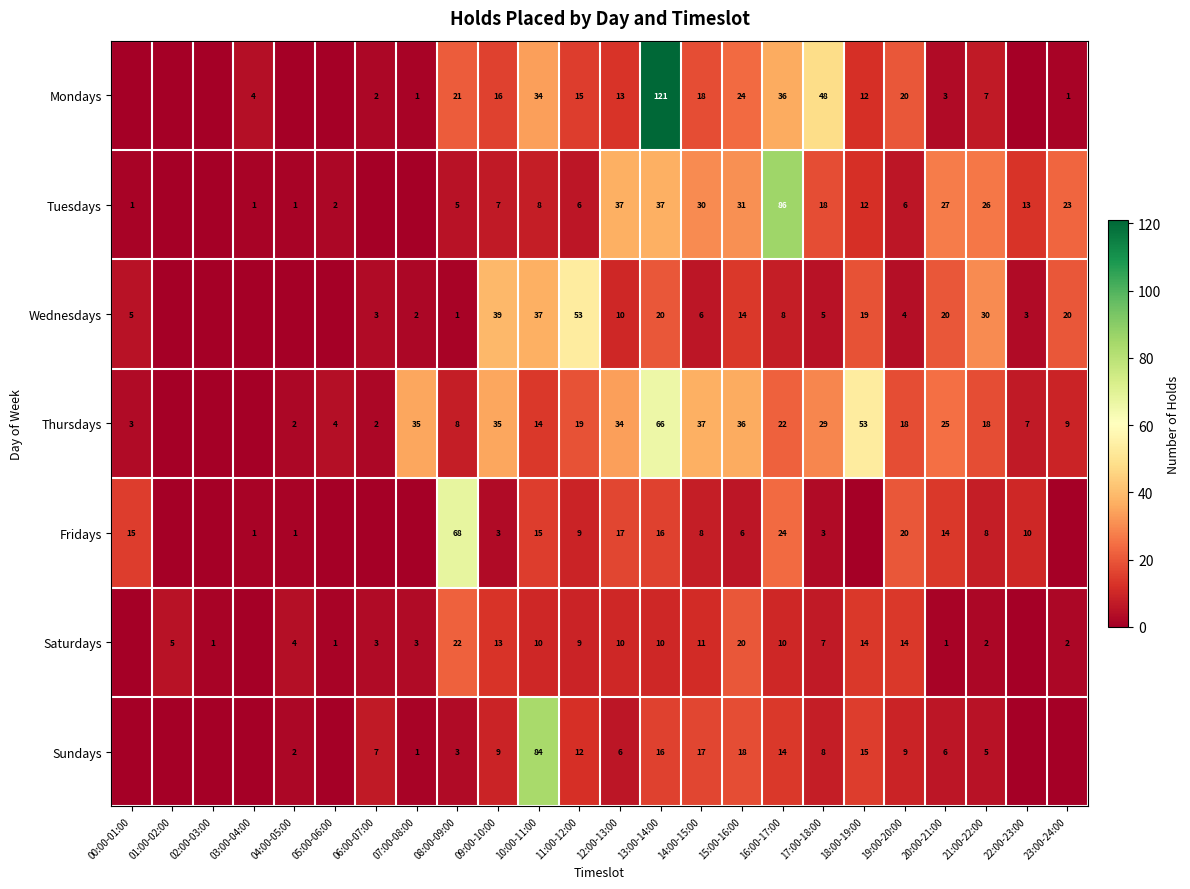

What is the difference between the Saturdays values at 09:00-10:00 and 21:00-22:00?

11